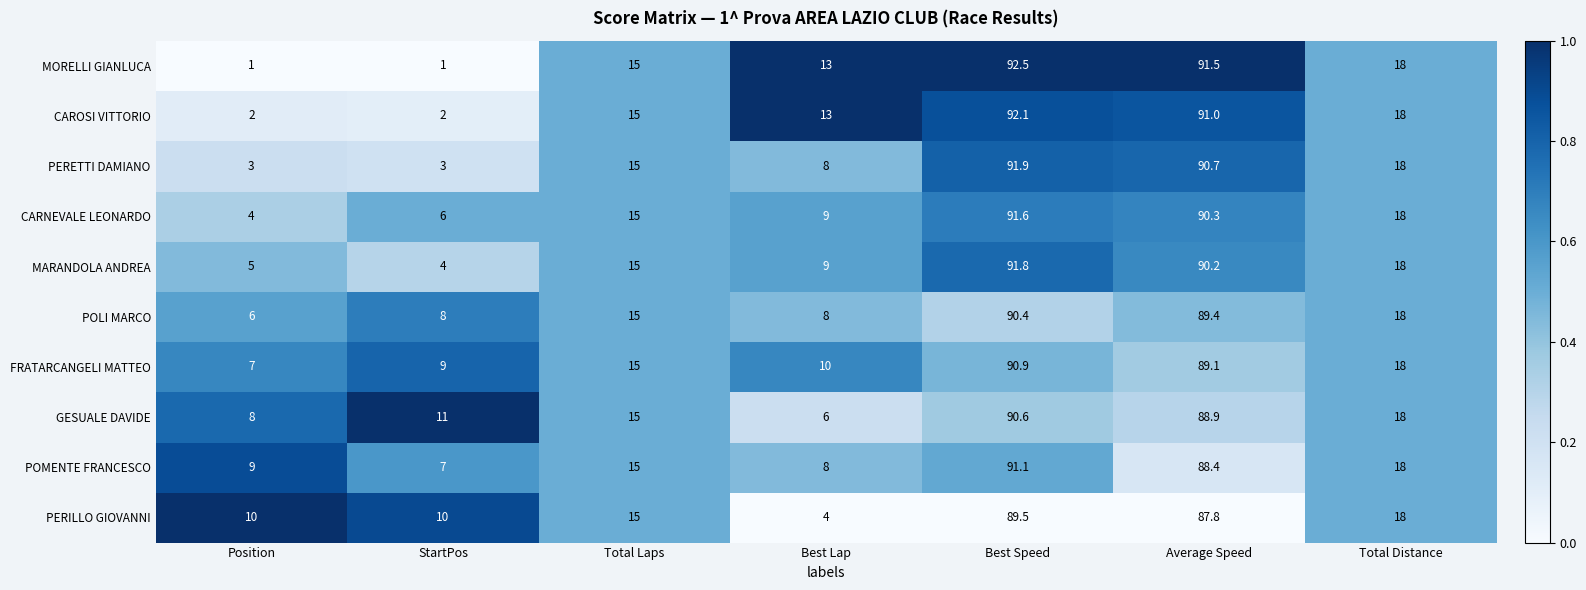

The CARNEVALE LEONARDO series shows 15.0 at Total Laps. True or false?

True